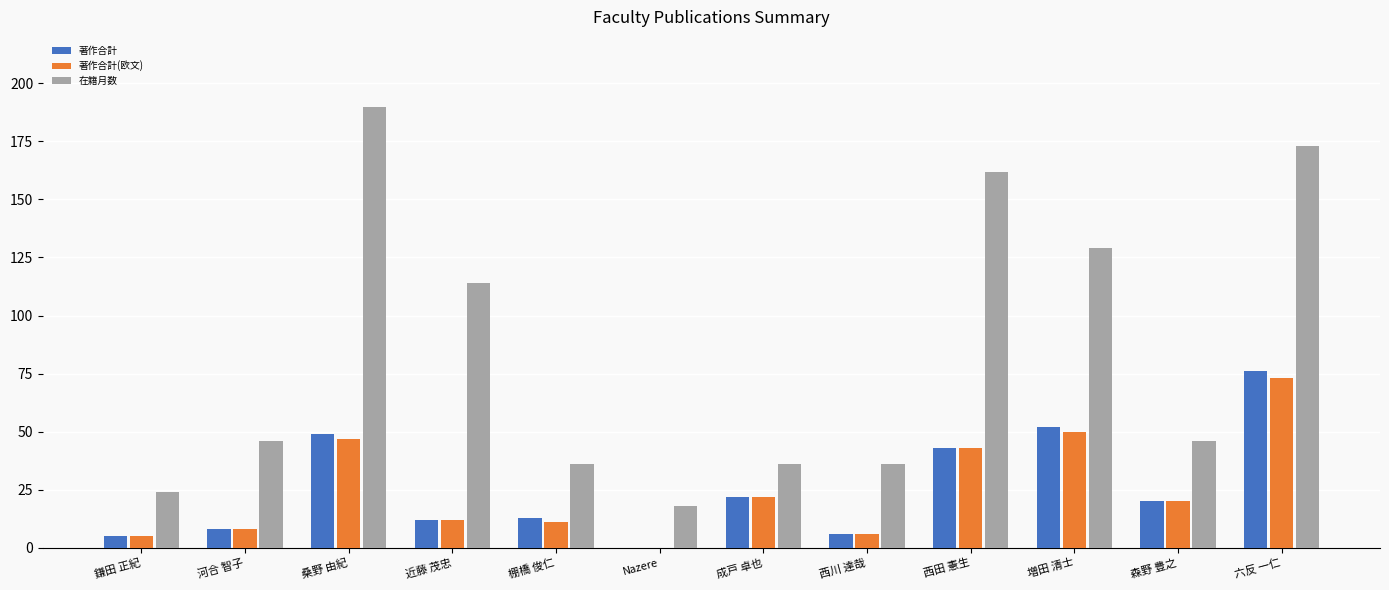

The value of 著作合計 at 棚橋 俊仁 is 13. True or false?

True